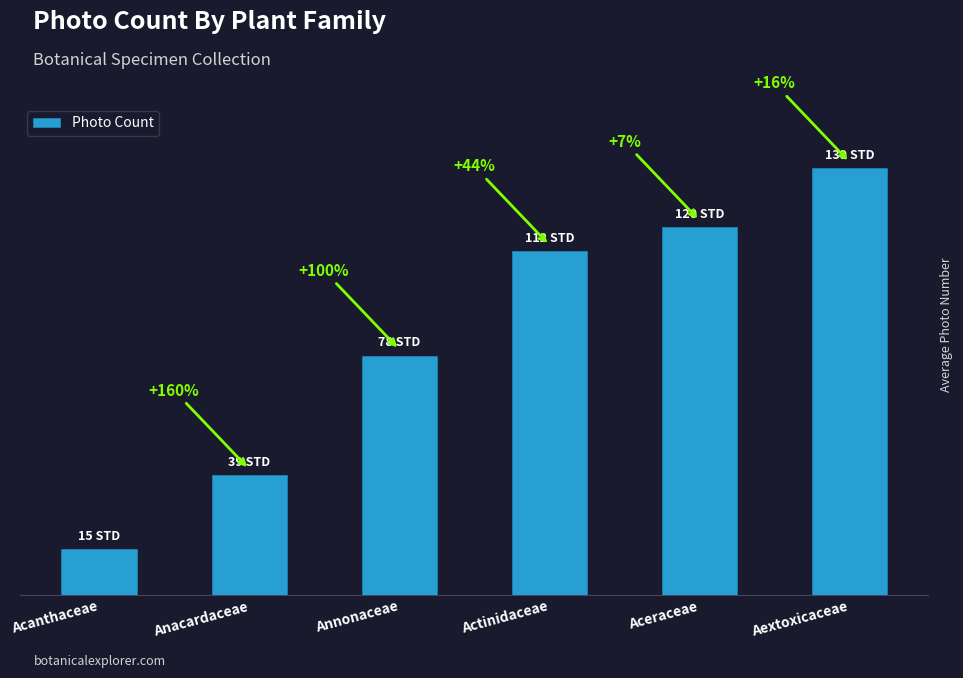

Are the bars horizontal?

No